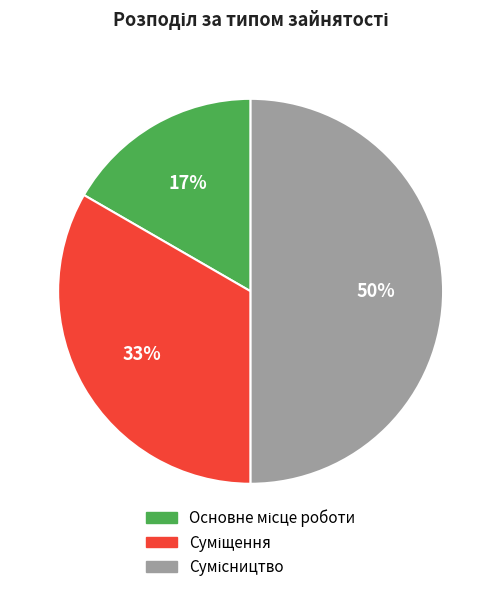

To the nearest percent, what is the average slice percentage?

33%